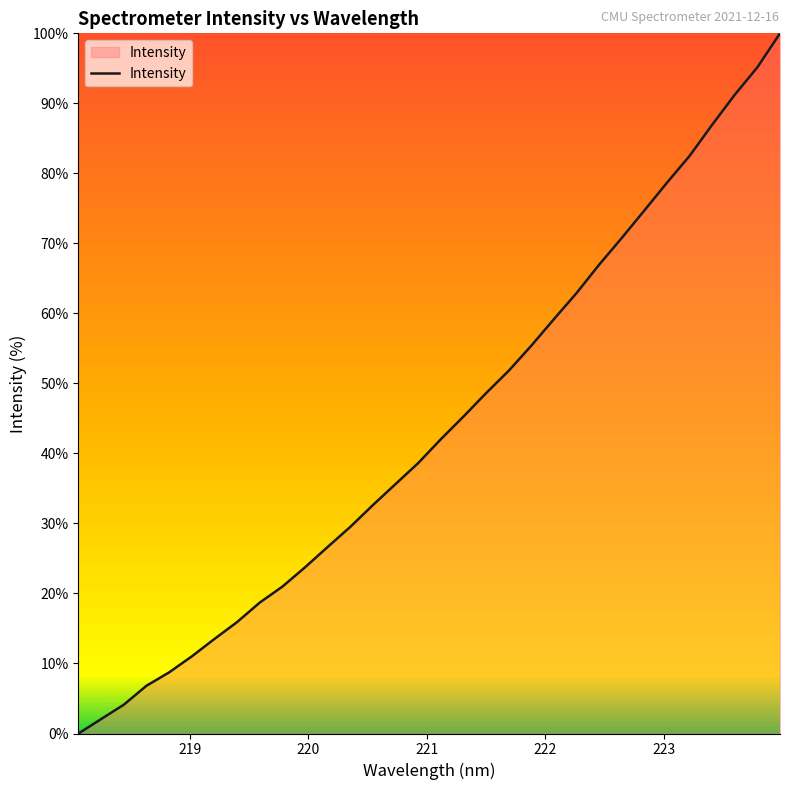

True or false: the data has more than 2 interior local peaks.

False